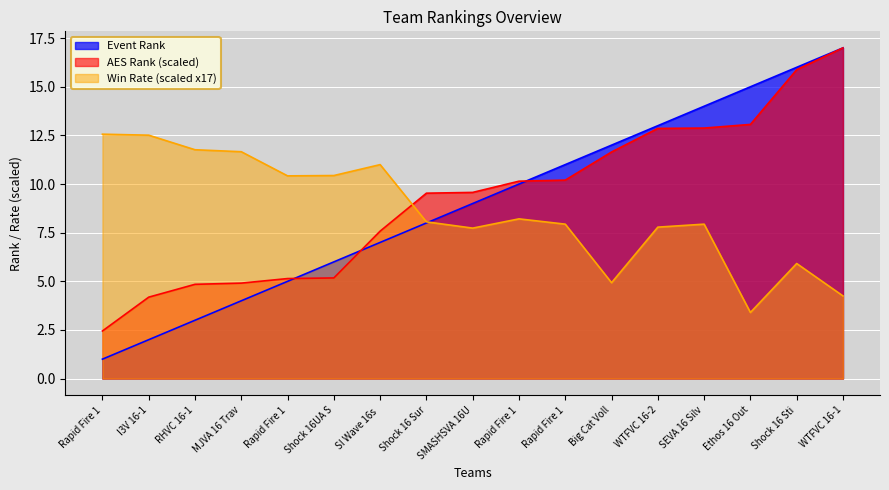

Where do AES Rank and Event Rank first cross each other?

Rapid Fire 1 and Shock 16UA S